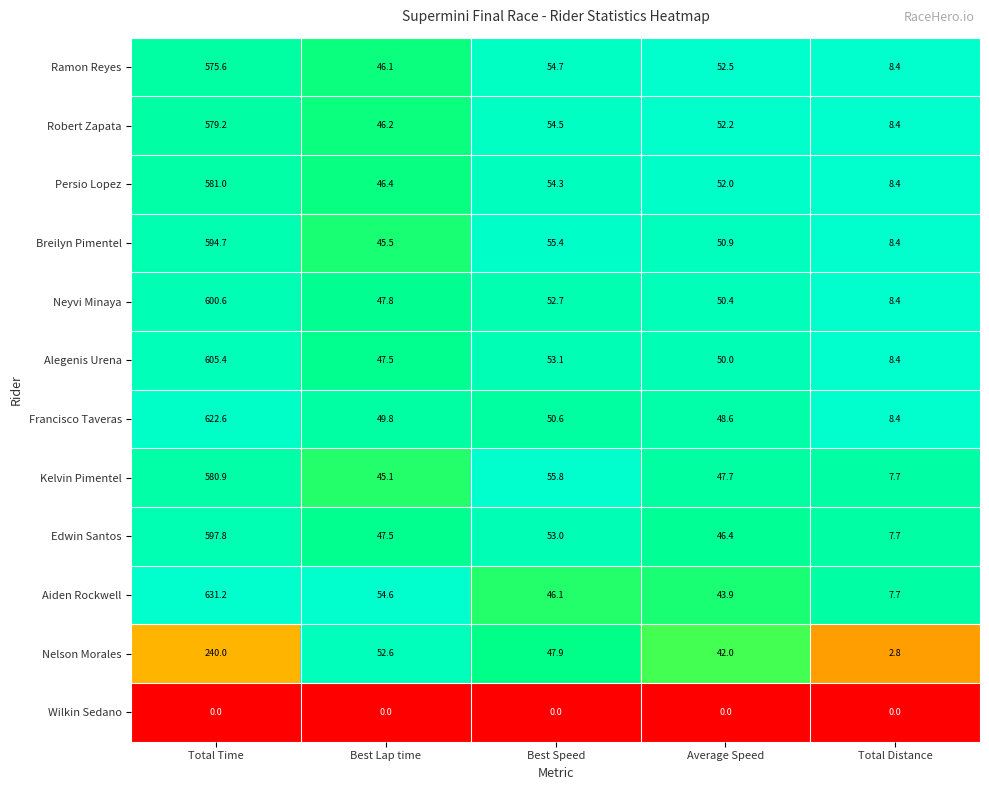

Which series has the largest total across all categories?

Aiden Rockwell